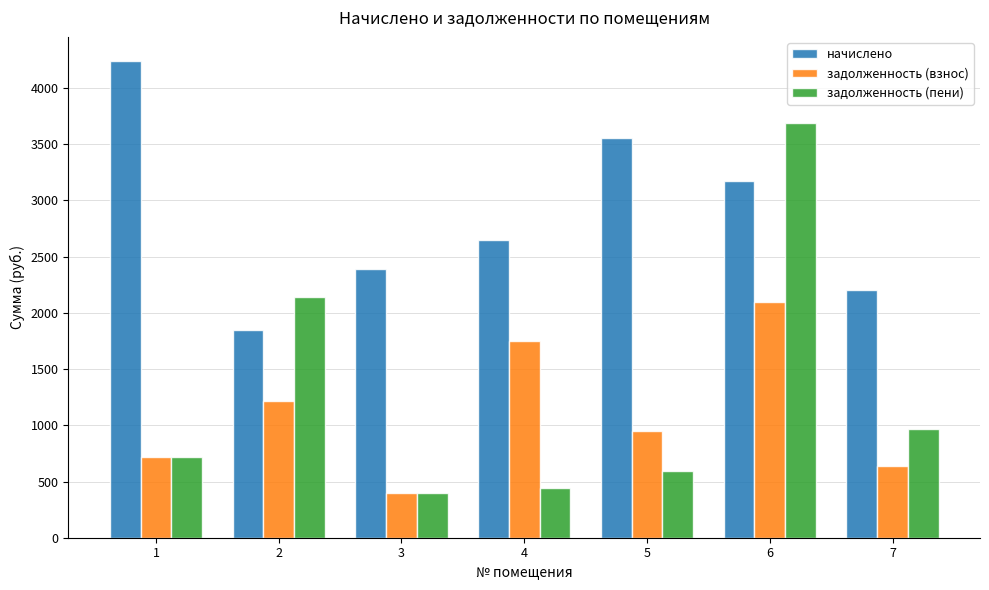

How many data points does each series have?

7